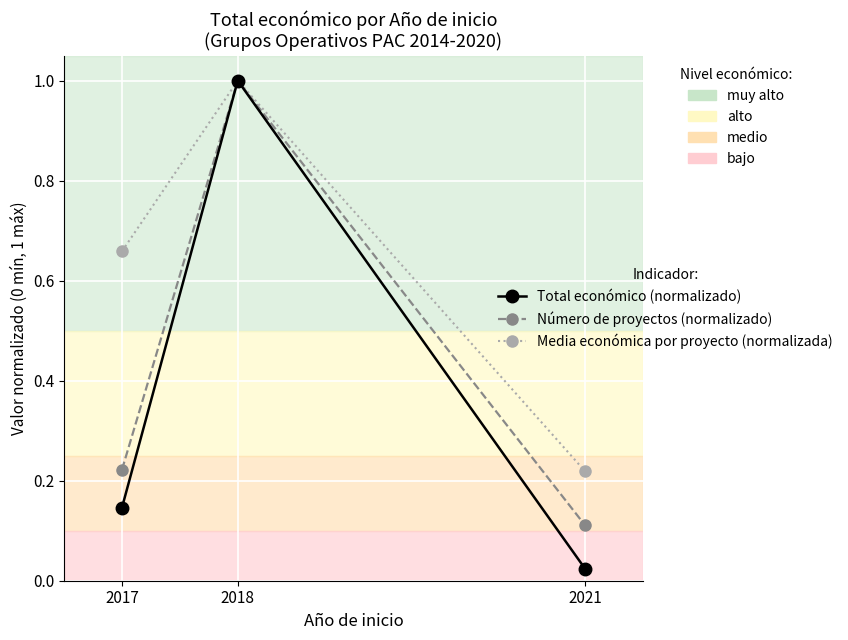

List the labels in order of Número de proyectos (normalizado) value, largest first.

2018, 2017, 2021